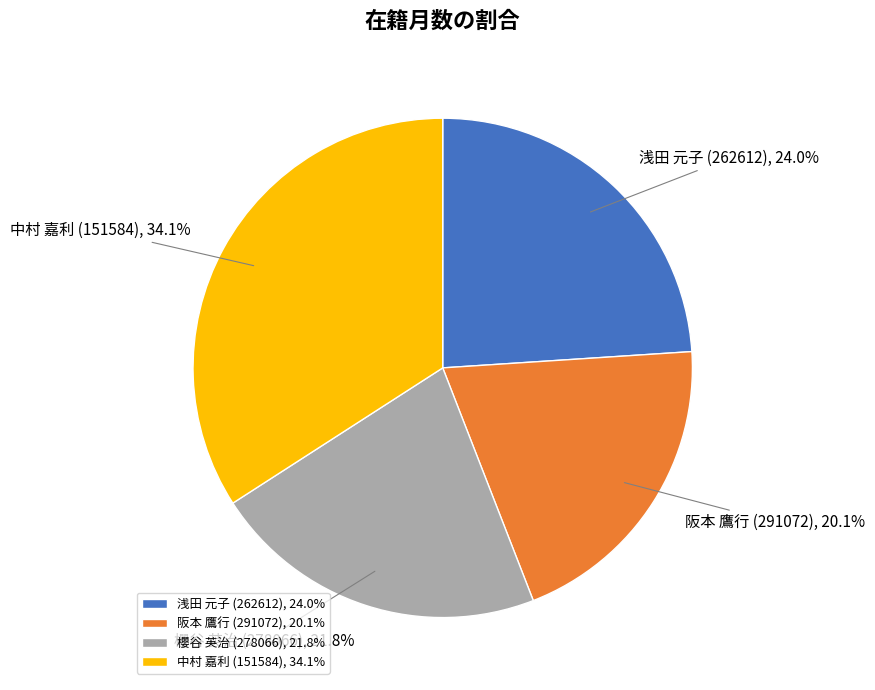

True or false: 阪本 鷹行 (291072) accounts for 12% of the total.

False